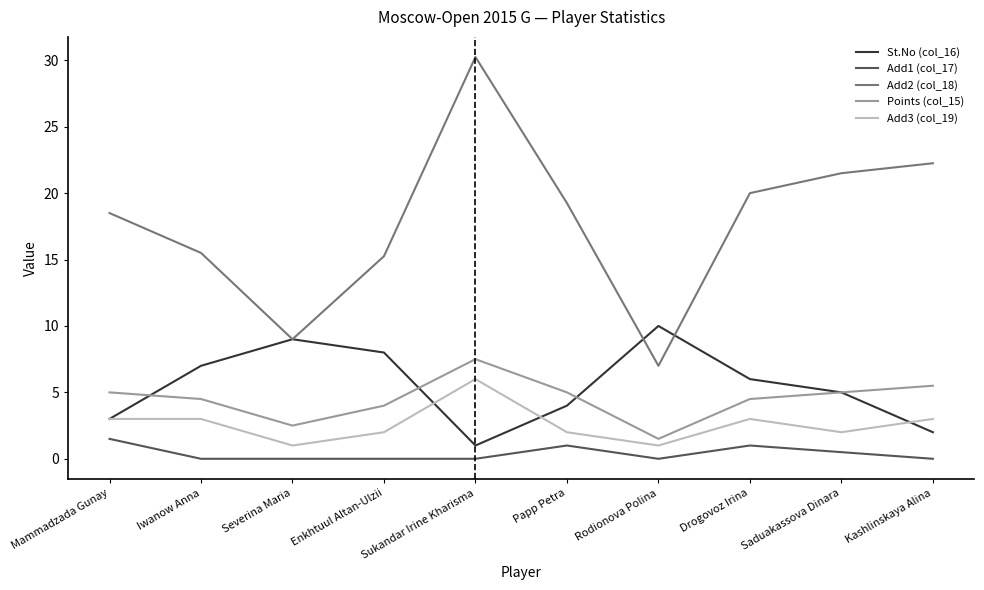

What is the difference between the highest and lowest values at Mammadzada Gunay?

17.0